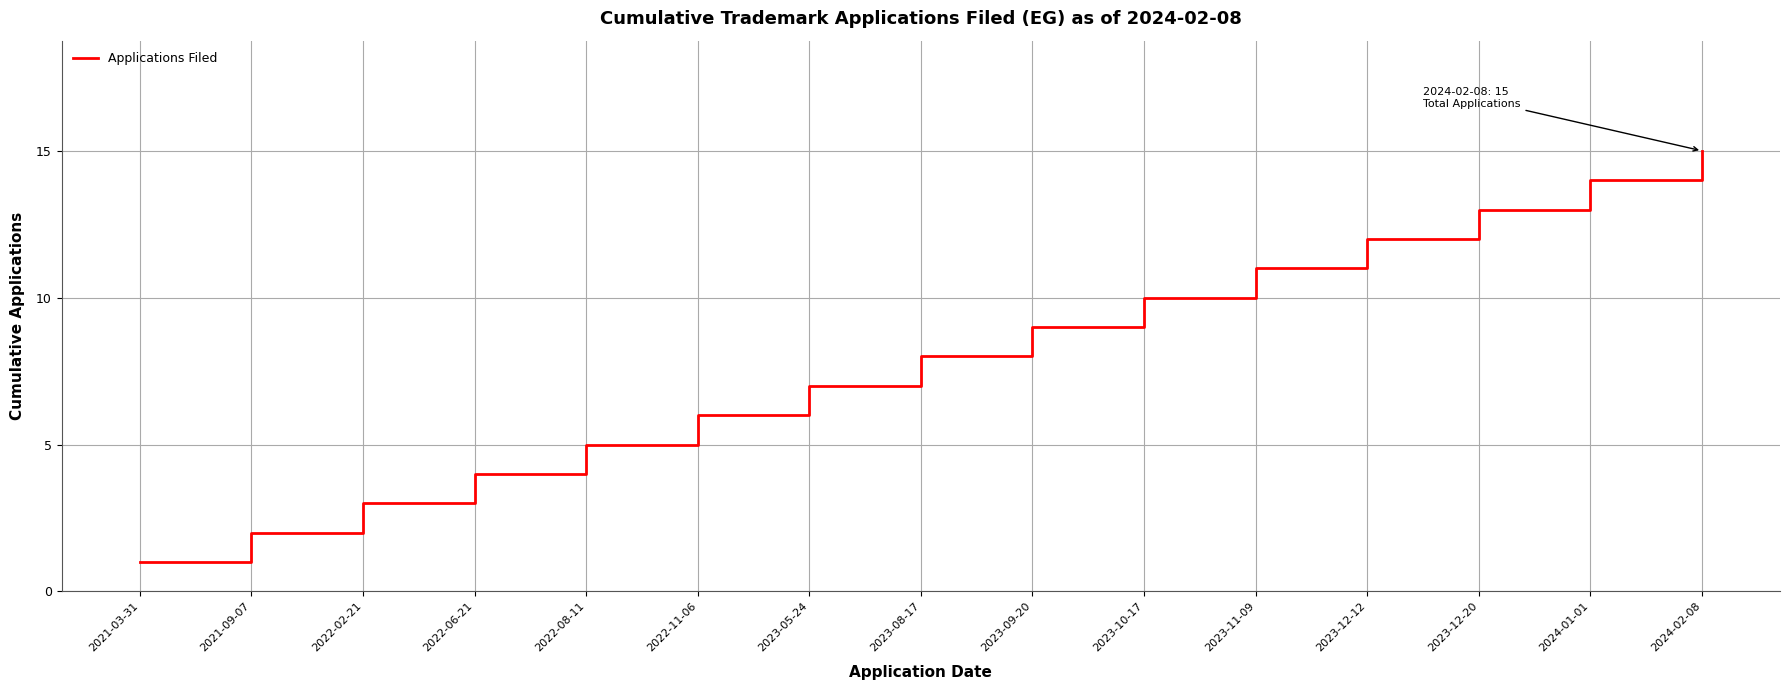

Reading left to right, transcribe all the data shown in this chart.

1	2	3	4	5	6	7	8	9	10	11	12	13	14	15